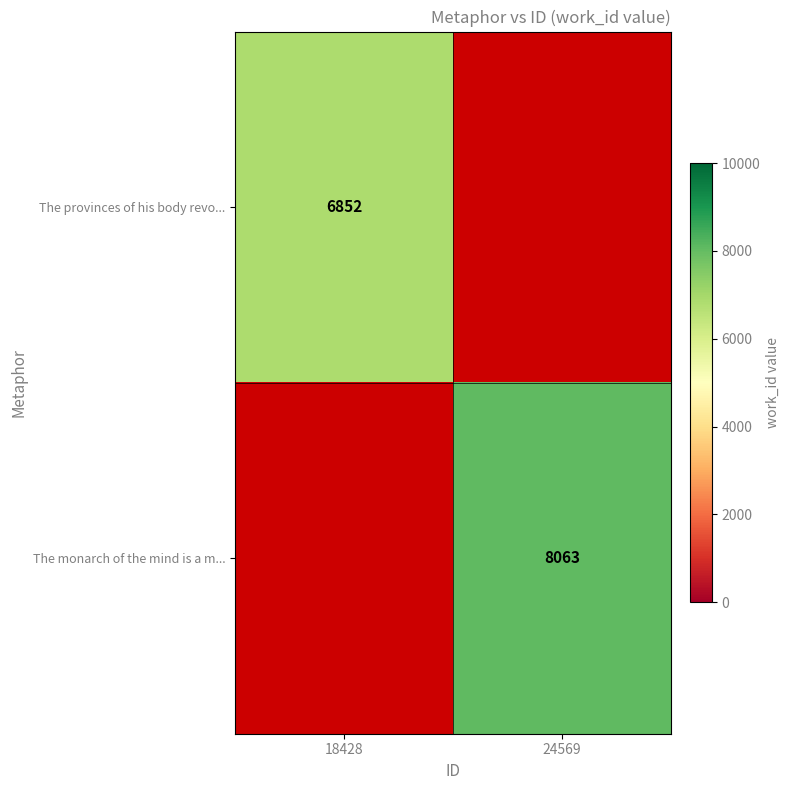

Which label corresponds to the largest value in the chart?

24569